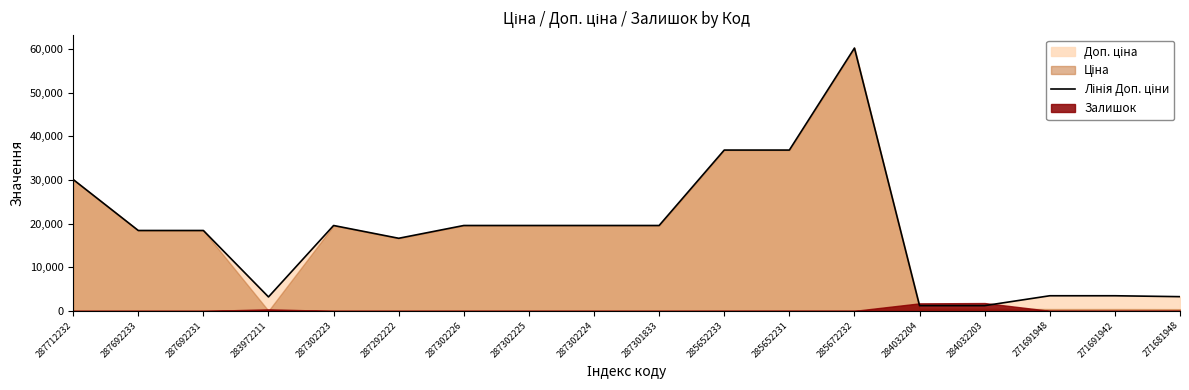

What is the label of the 2nd point from the left?

287692233